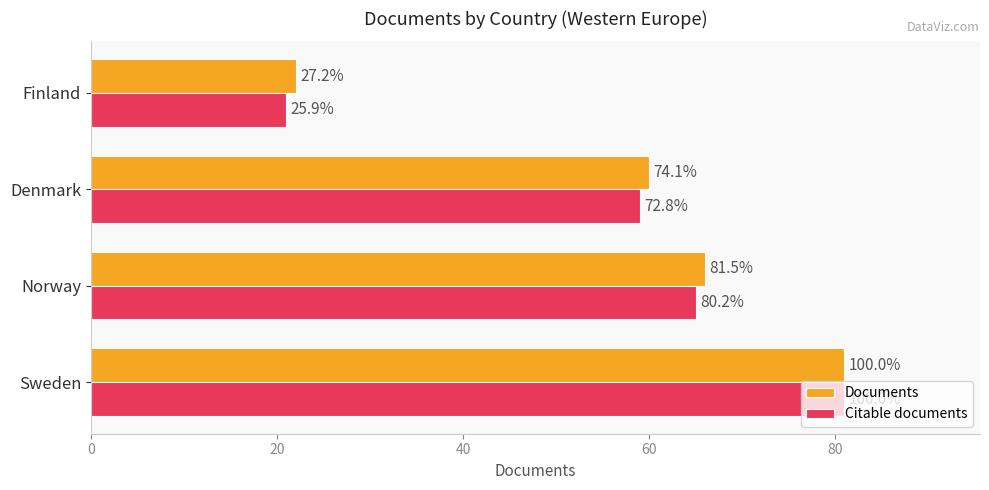

Which series has the largest total across all categories?

Documents